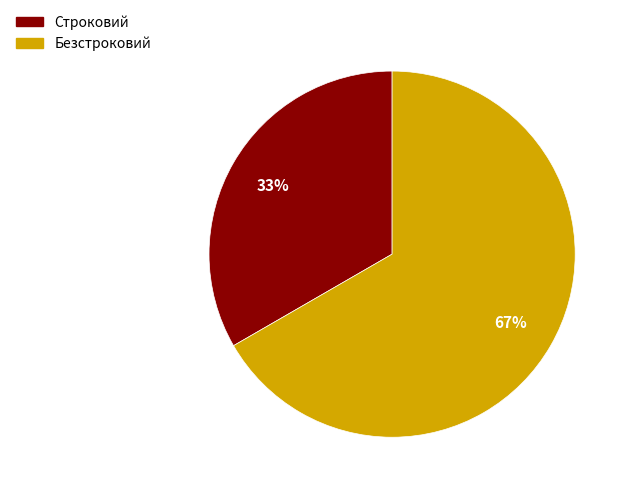

How many slices are in this pie chart?

2